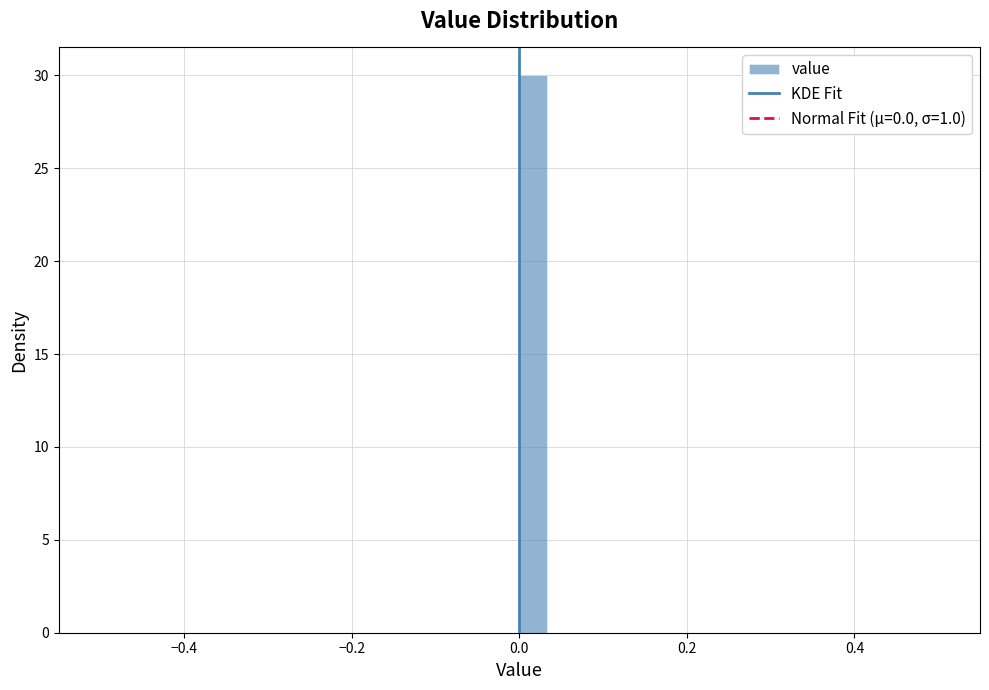

Read against the x-axis, roughly where is the centre of the tallest bar?

0.02